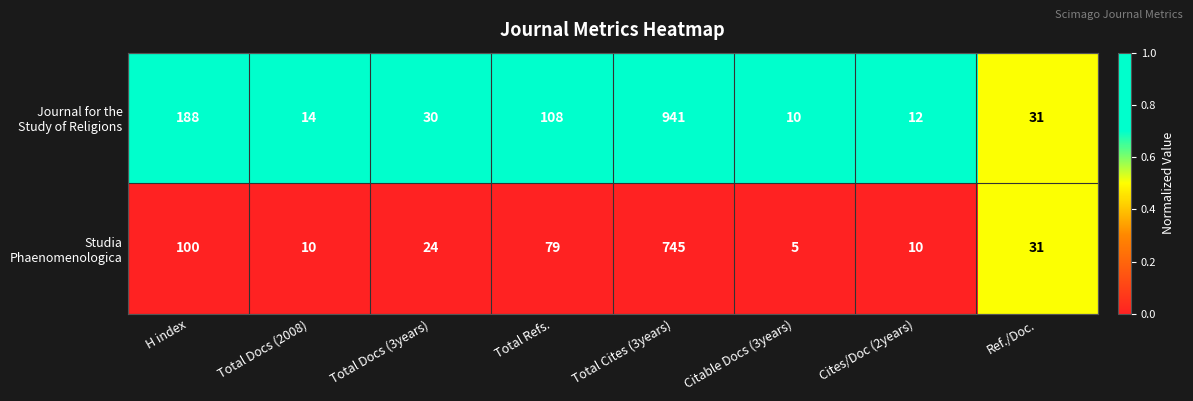

At which category does the chart reach its peak across all series?

Total Cites (3years)